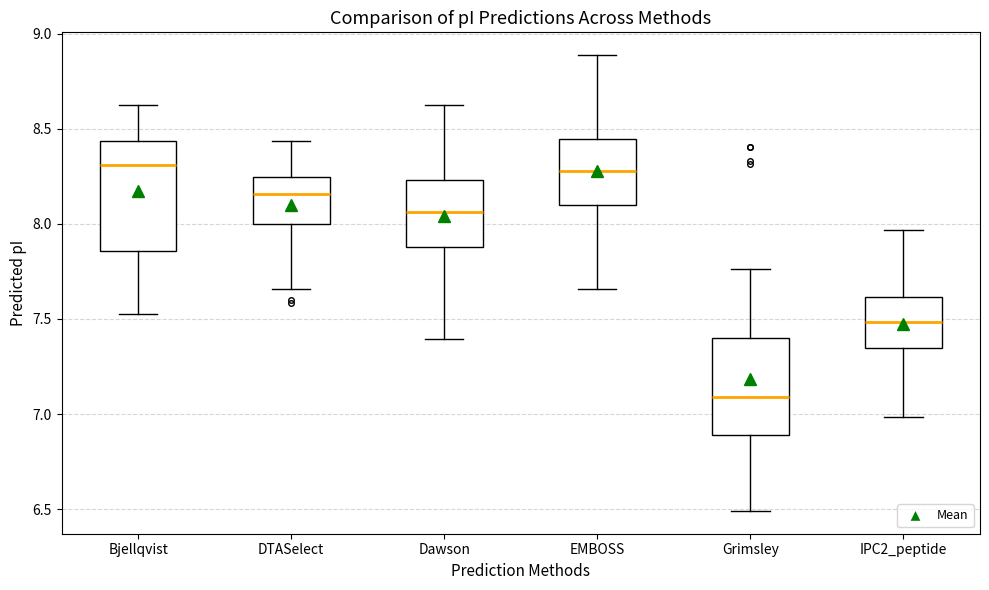

Where is the upper edge of the box for Dawson on the y-axis? The values are not printed on the chart, so give them approximately, as read against the axis.

8.25